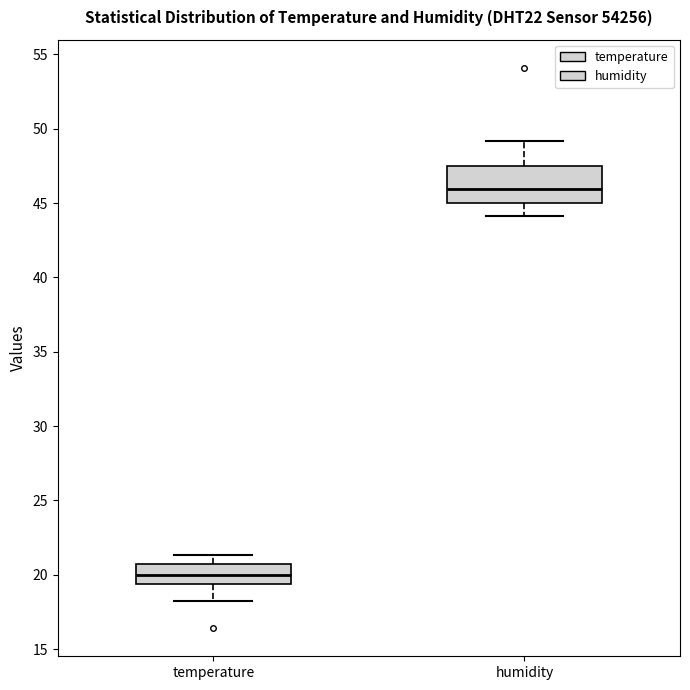

Reading left to right, transcribe this box plot: for each box, give where its median line is, the range the box spans, and where its two whiskers end, as read against the y-axis. The values are not printed on the chart, so give them approximately, as read against the axis.

temperature: median 20.0, box 19.5 to 20.5, whiskers 18.0 to 21.5
humidity: median 46.0, box 45.0 to 47.5, whiskers 44.0 to 49.0